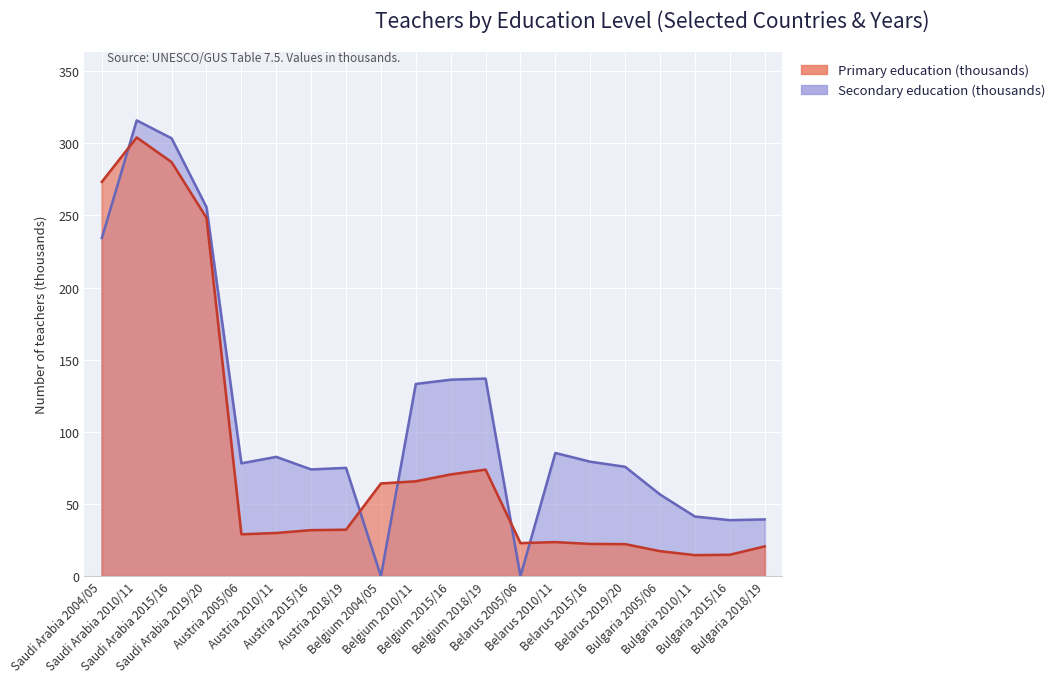

Reading left to right, what are all the values shown in this chart?

Primary education (thousands): 273.3	304.0	286.9	248.3	29.0	30.0	31.9	32.2	64.3	65.8	70.5	73.9	22.9	23.6	22.4	22.2	17.4	14.6	14.9	20.7
Secondary education (thousands): 234.4	315.9	303.4	255.7	78.2	82.7	74.0	75.1	0.0	133.2	136.2	137.0	0.0	85.4	79.4	75.8	56.7	41.4	38.9	39.4